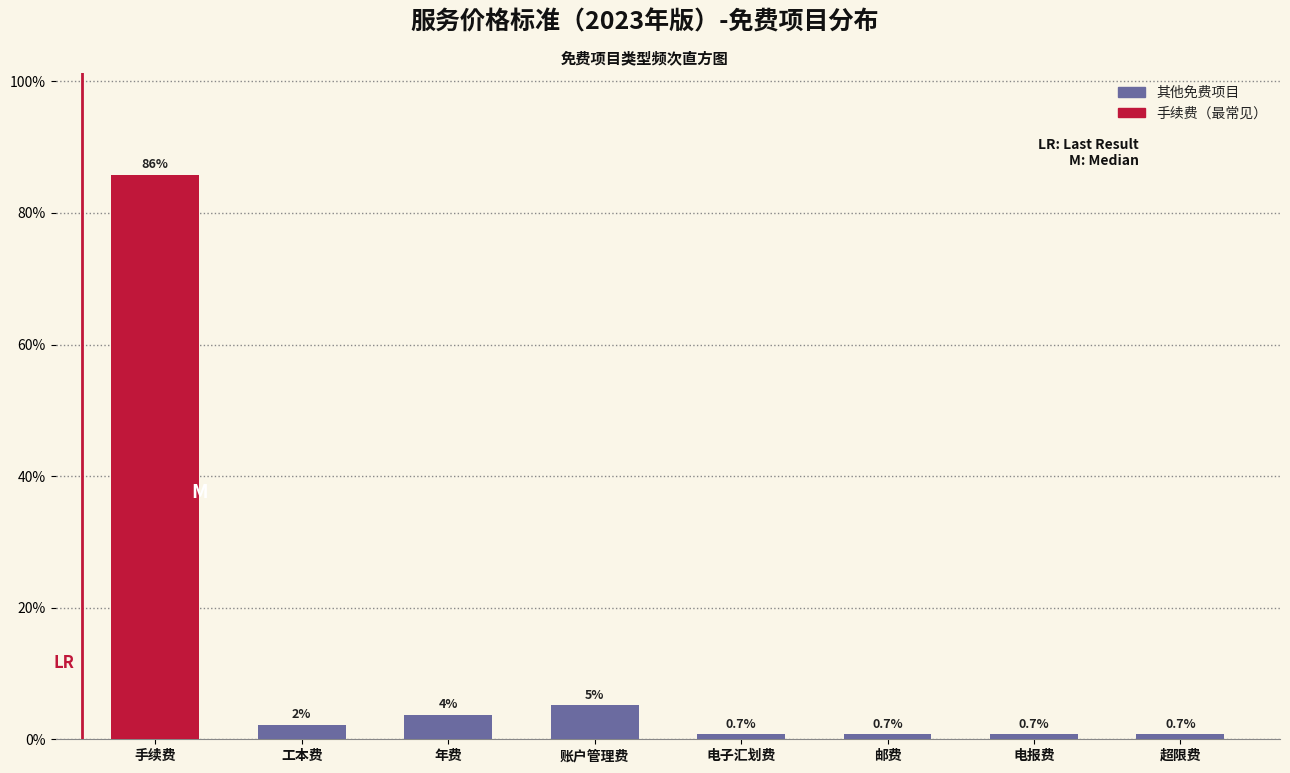

The chart shows a value of 5.2 at 账户管理费. True or false?

True